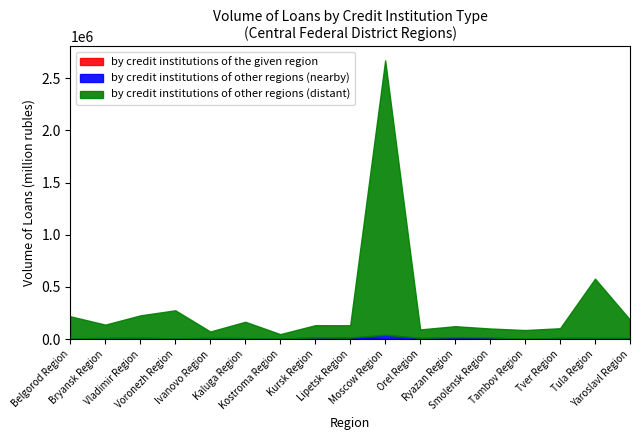

At which label is by credit institutions of the given region closest to 7222?

Ivanovo Region